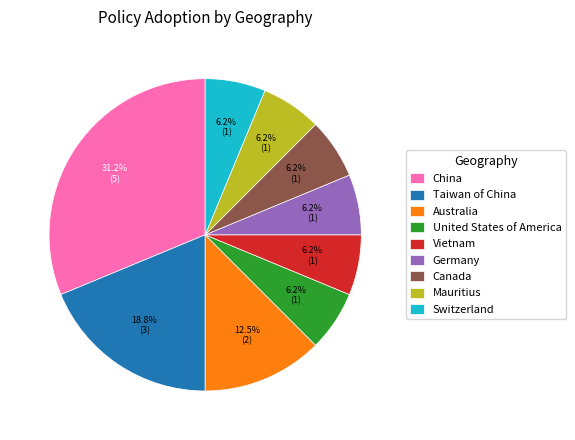

Is there any slice that represents more than half of the pie?

No